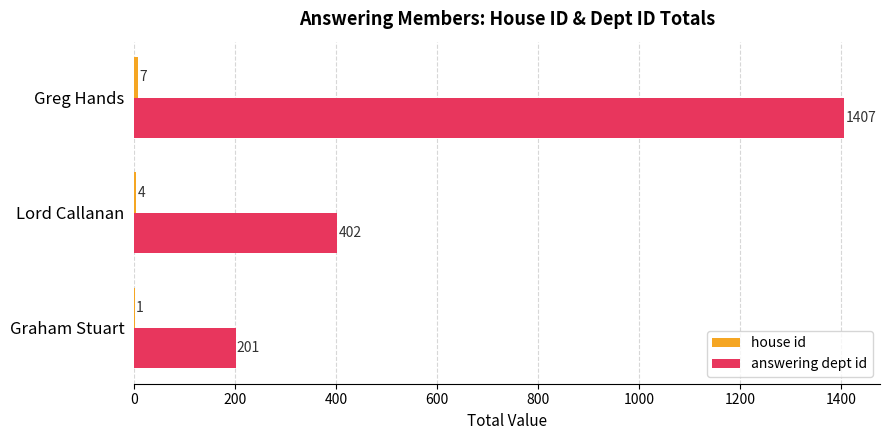

The value of answering dept id at Lord Callanan is 402. True or false?

True